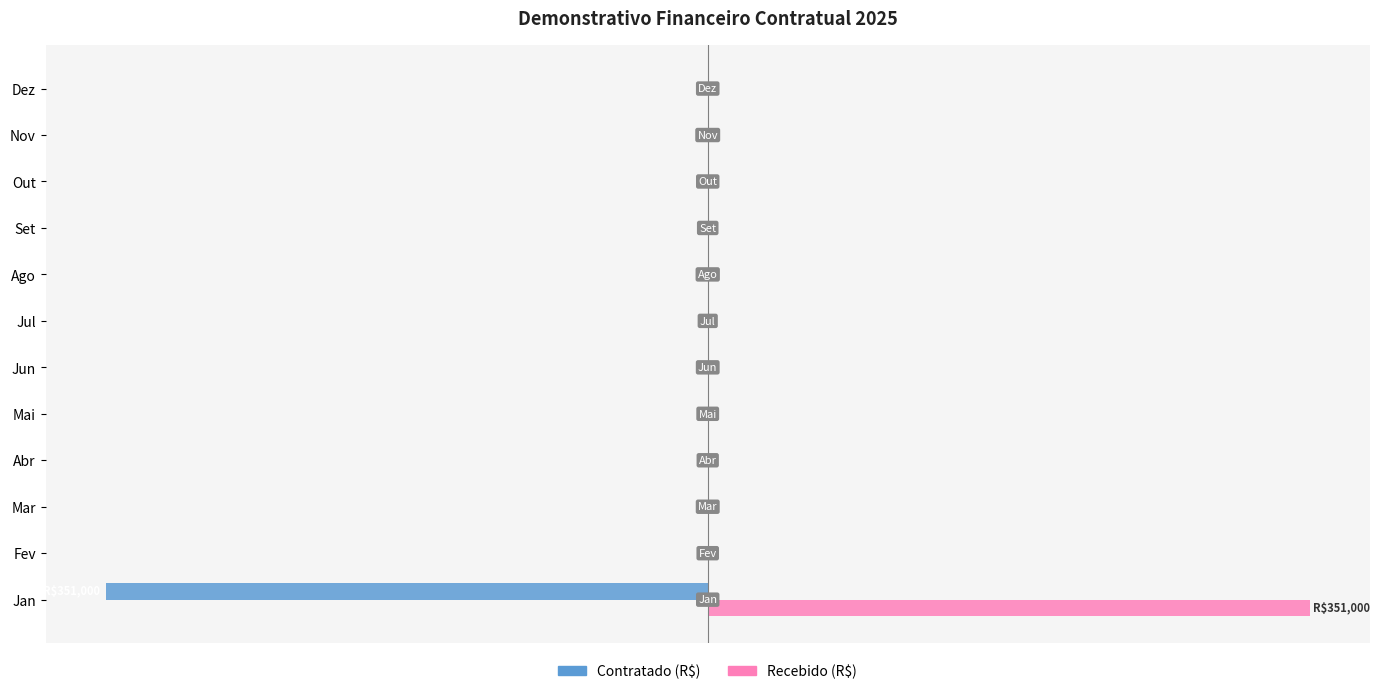

What is the minimum value shown in the chart?

-100